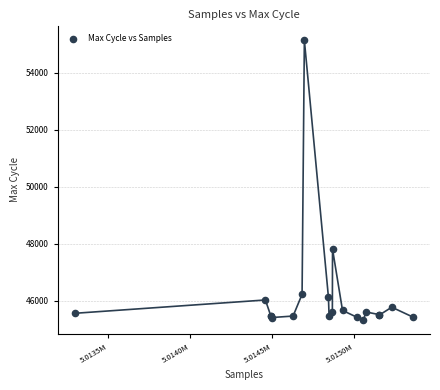

What Y value in the scatter plot is closest to 50239?

47815